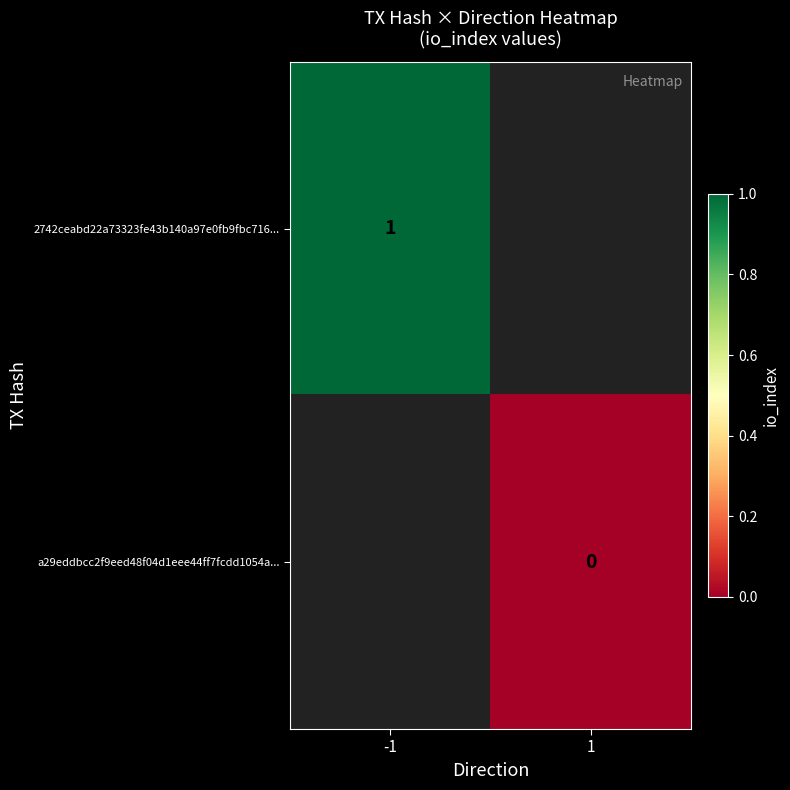

Is it true that 2742ceabd22a73323fe43b140a97e0fb9fbc716... equals 1 at -1?

True